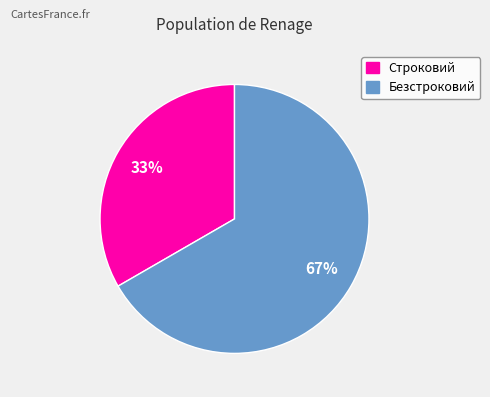

Rank the categories by value from highest to lowest.

Безстроковий, Строковий